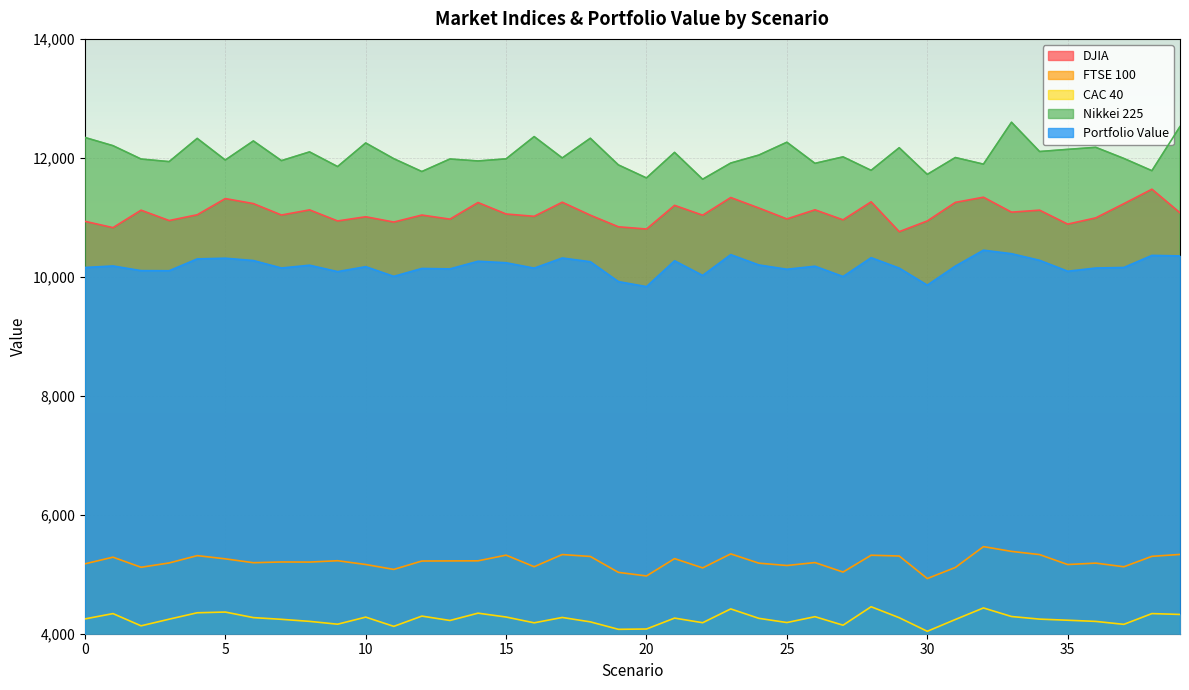

True or false: CAC 40 and FTSE 100 intersect in this chart.

False